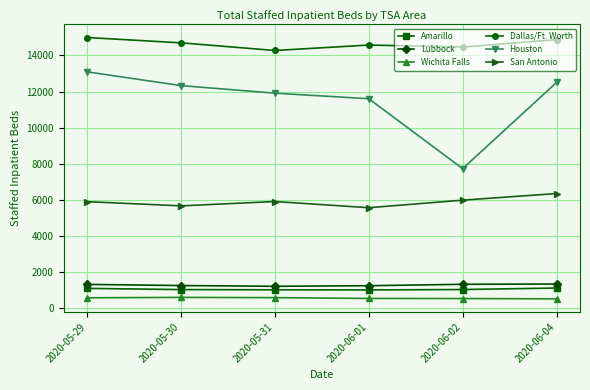

What is the minimum value shown in the chart?

501